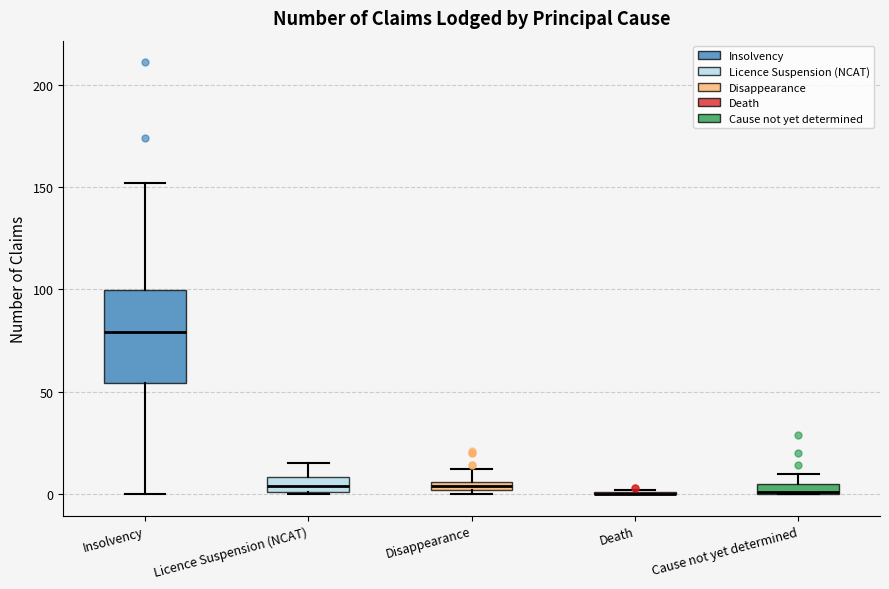

Where does the median line of the box for Licence Suspension (NCAT) sit on the y-axis? The values are not printed on the chart, so give them approximately, as read against the axis.

5